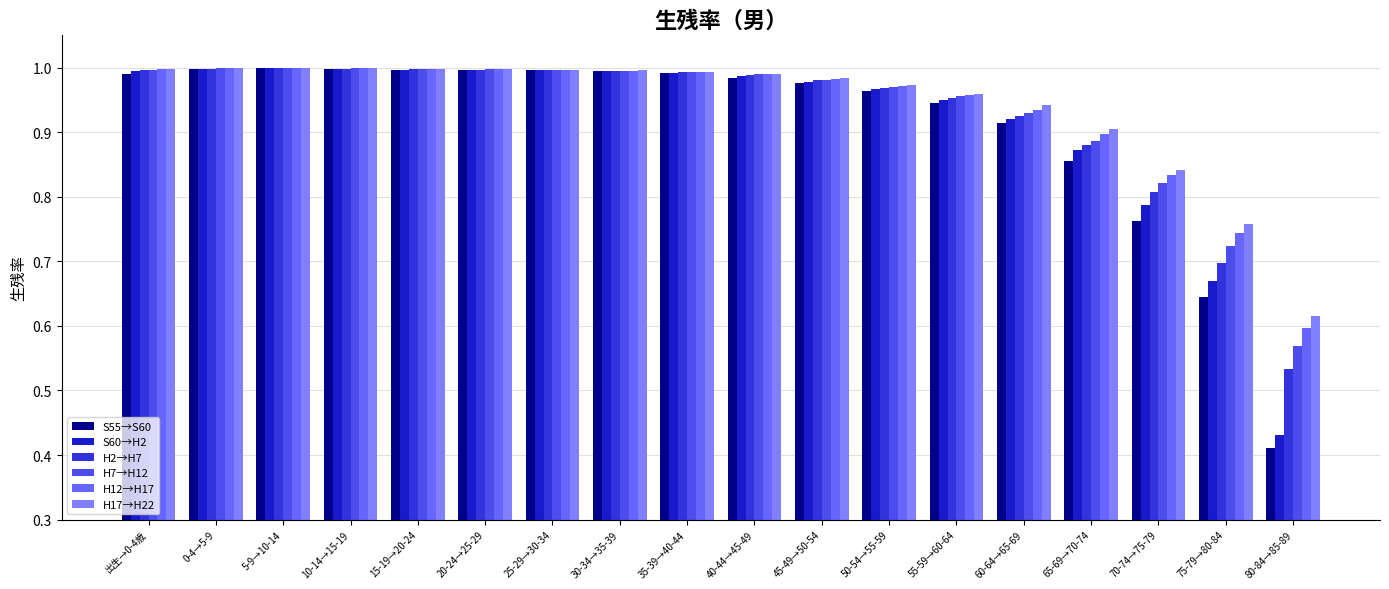

How many categories are shown in the chart?

18